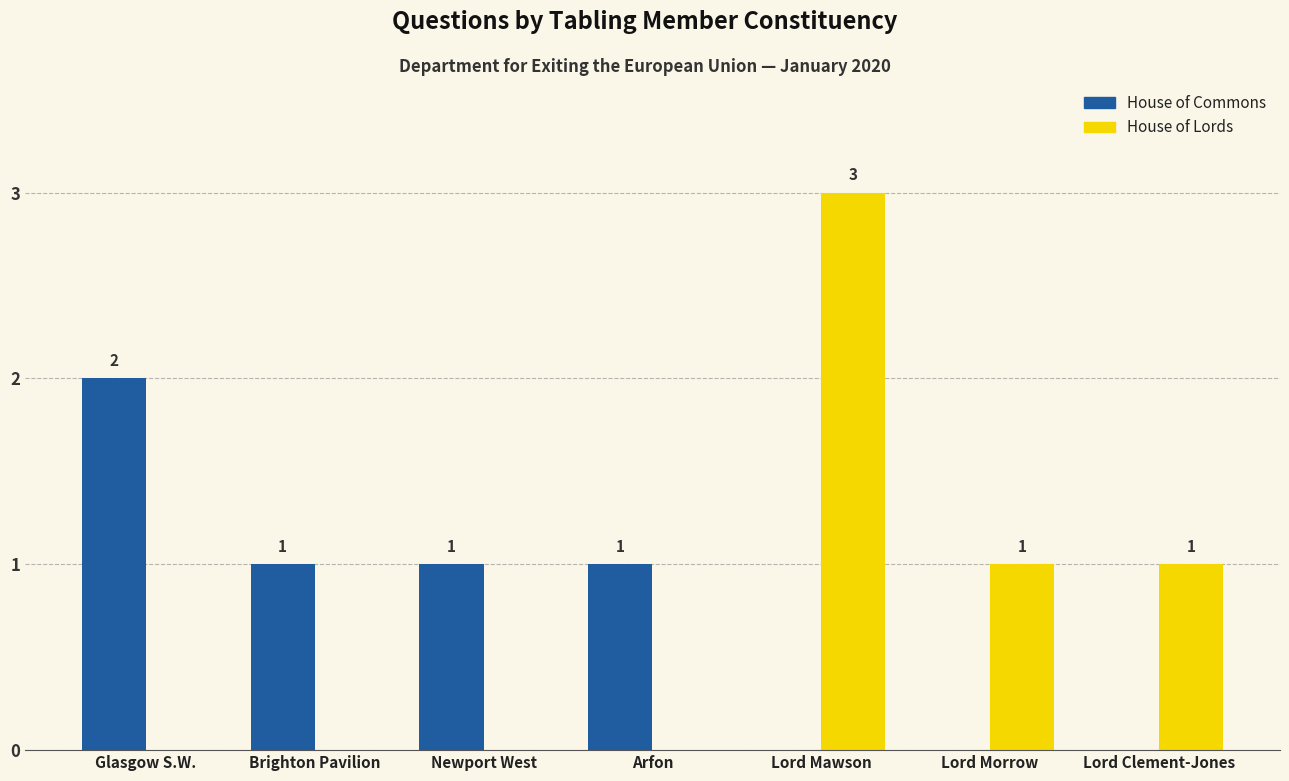

What is the total value across all series at Brighton Pavilion?

1